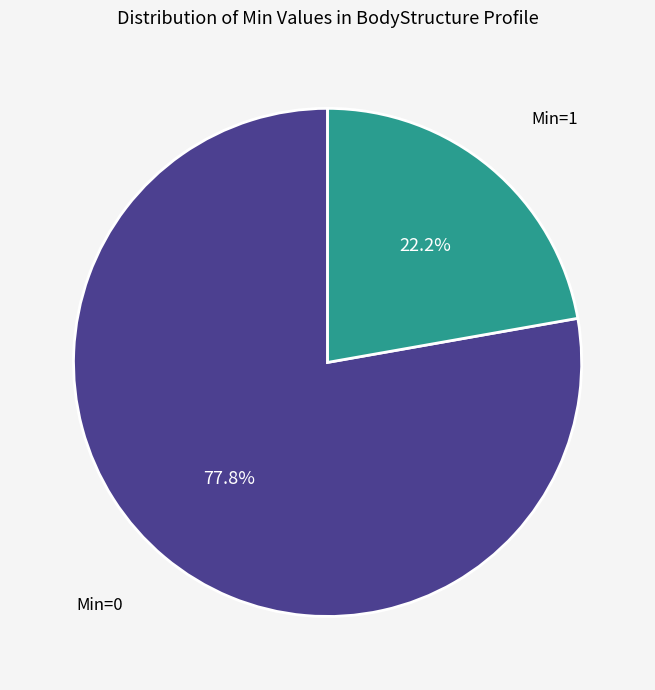

Count the number of slices in the pie.

2